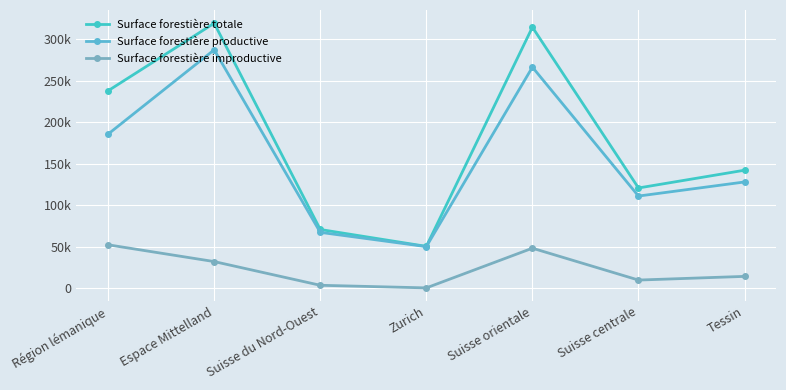

Which label corresponds to the largest value in the chart?

Espace Mittelland